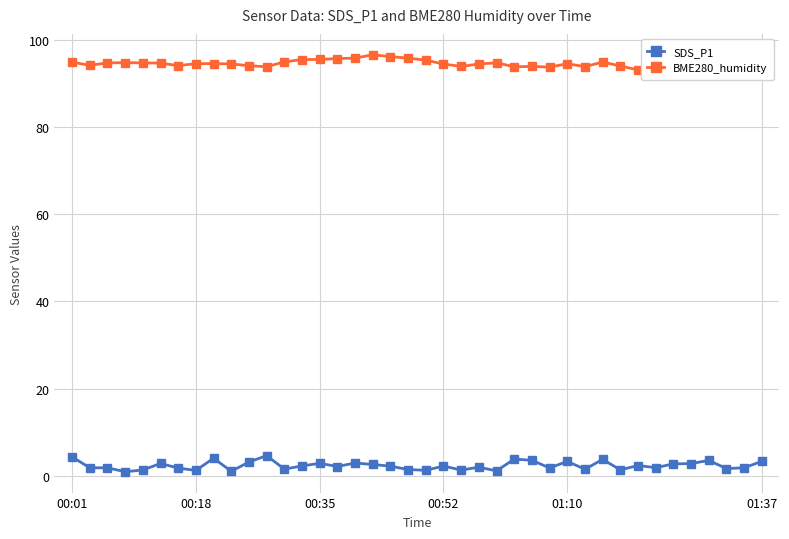

At how many categories does at least one series exceed 56?

40